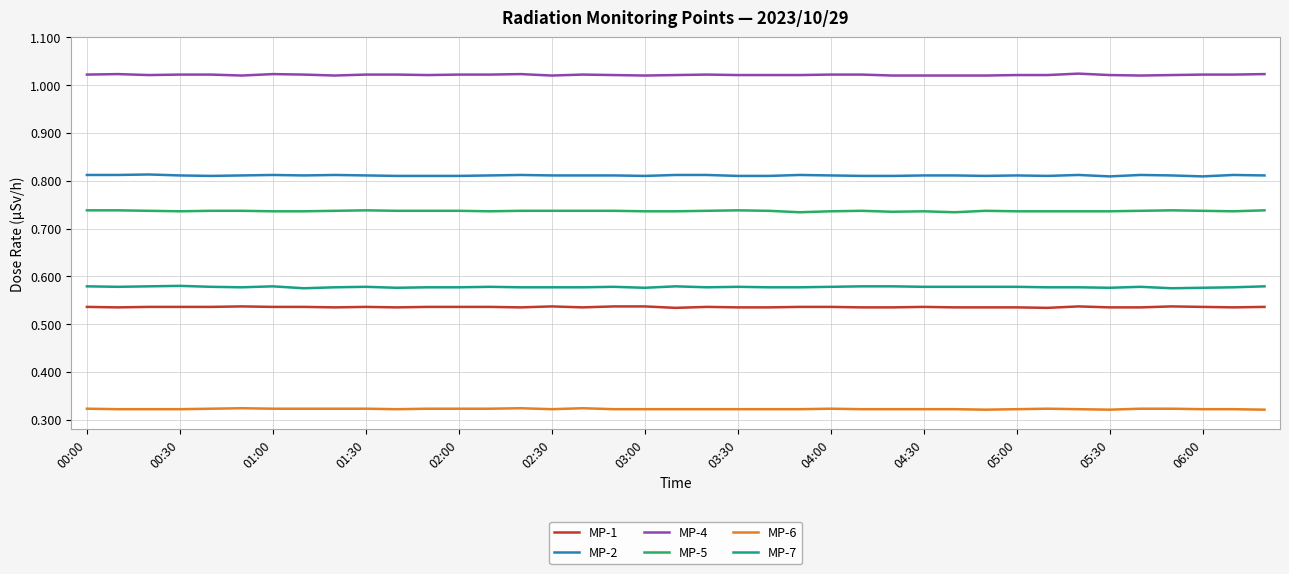

True or false: MP-4 and MP-7 cross at least once.

False